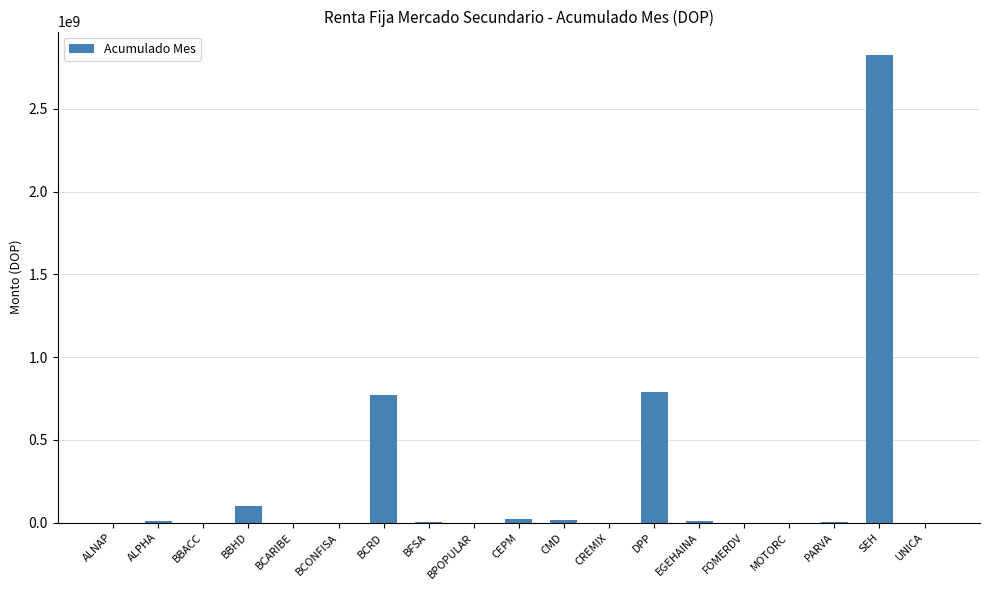

What value does the data have at BFSA?

3950643.1